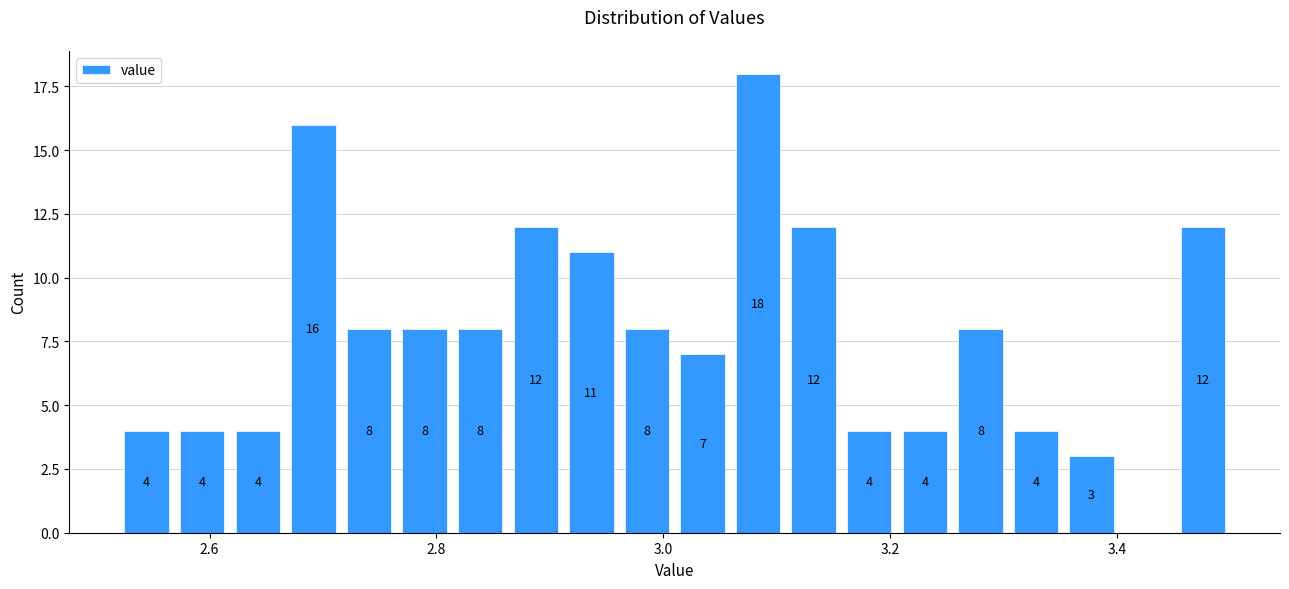

Around what value on the x-axis is the tallest bar? Give the approximate position of its centre, as read against the axis.

3.08